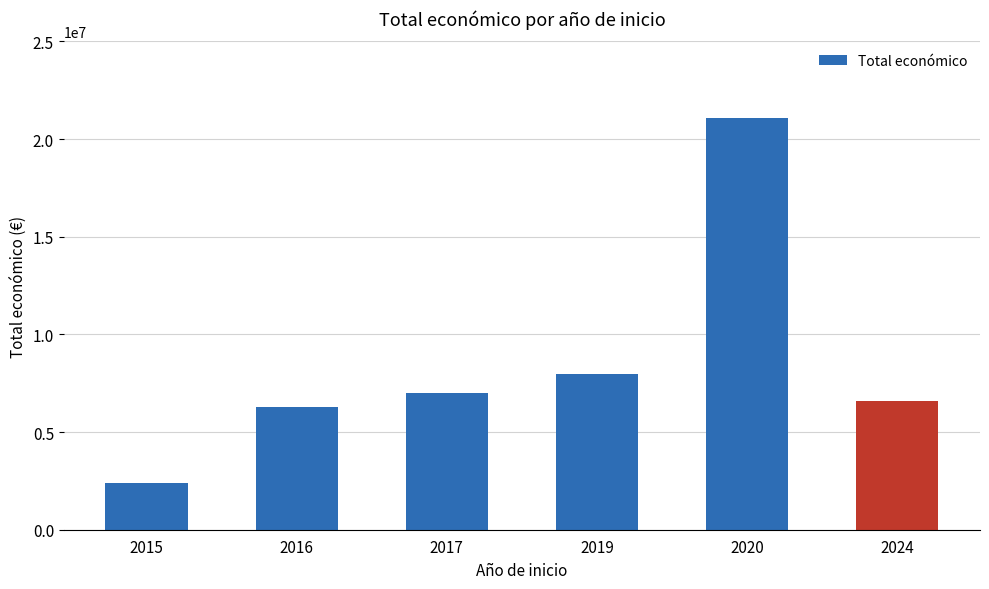

At which category does the chart reach its minimum across all series?

2015